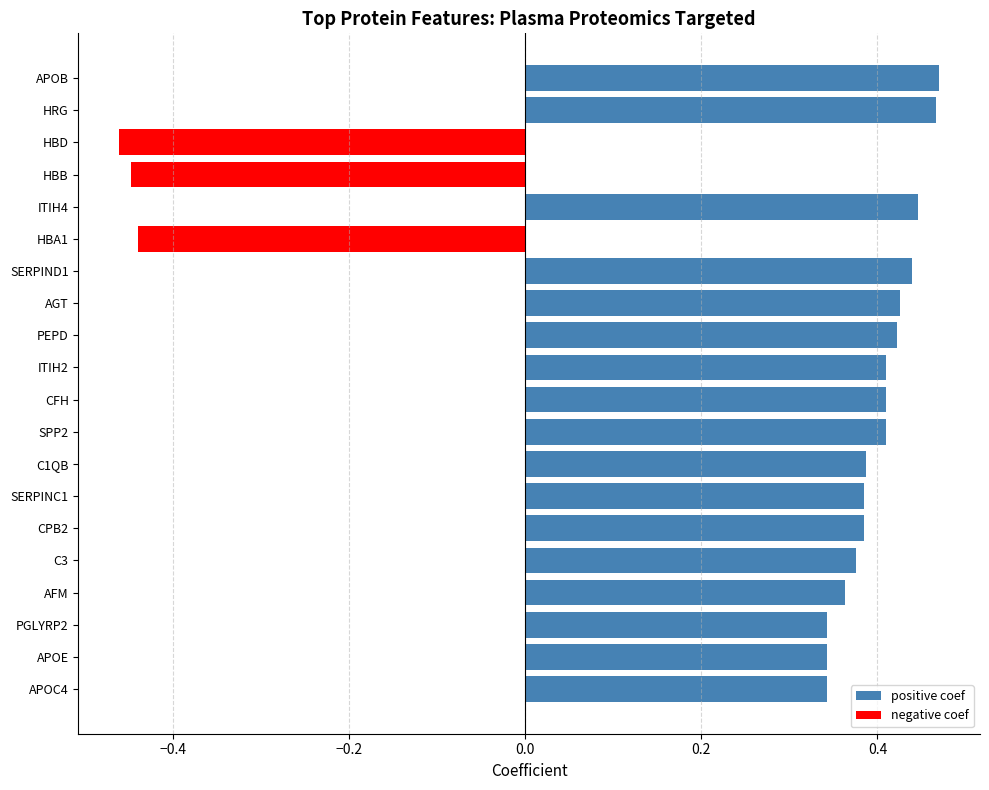

How many data points in negative coef are less than 0?

3